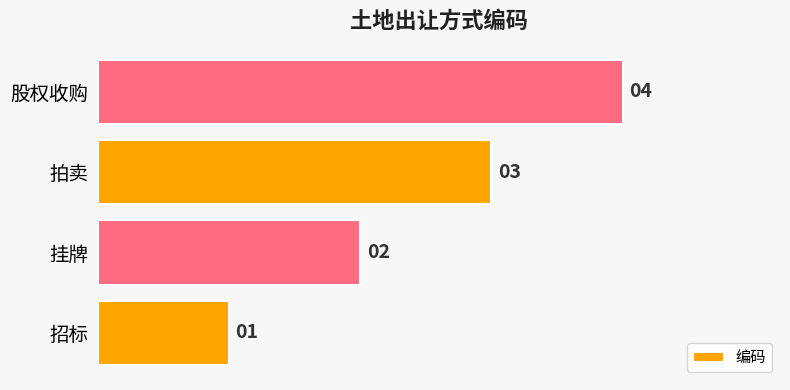

Where is the data nearest to the value 2?

挂牌